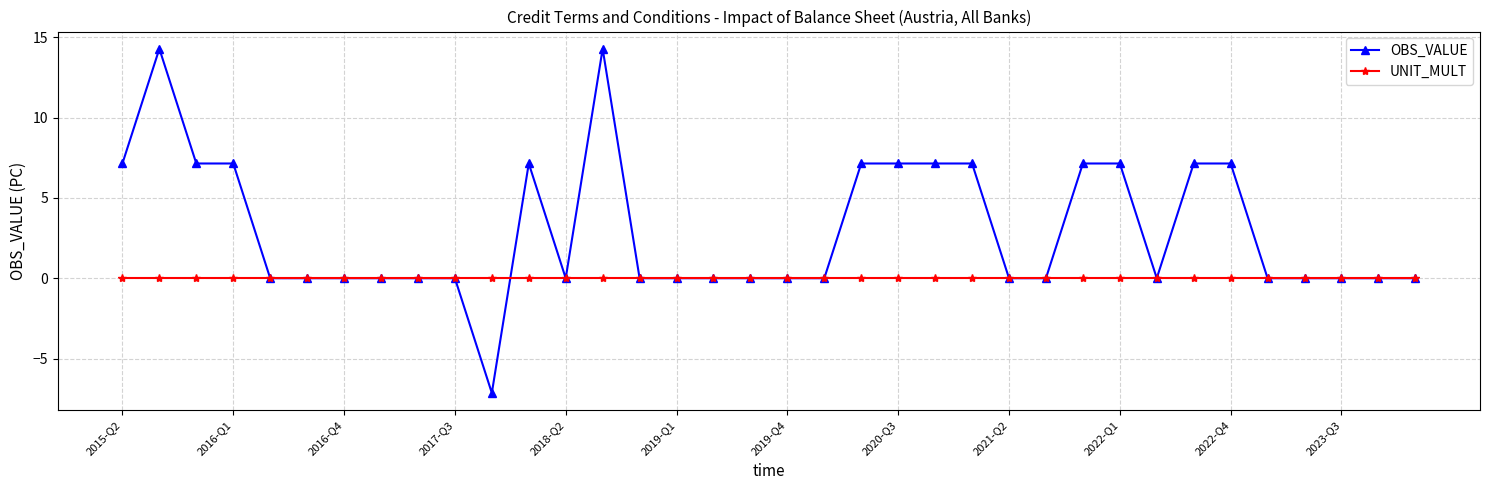

List the series in order of their overall mean, highest first.

OBS_VALUE, UNIT_MULT